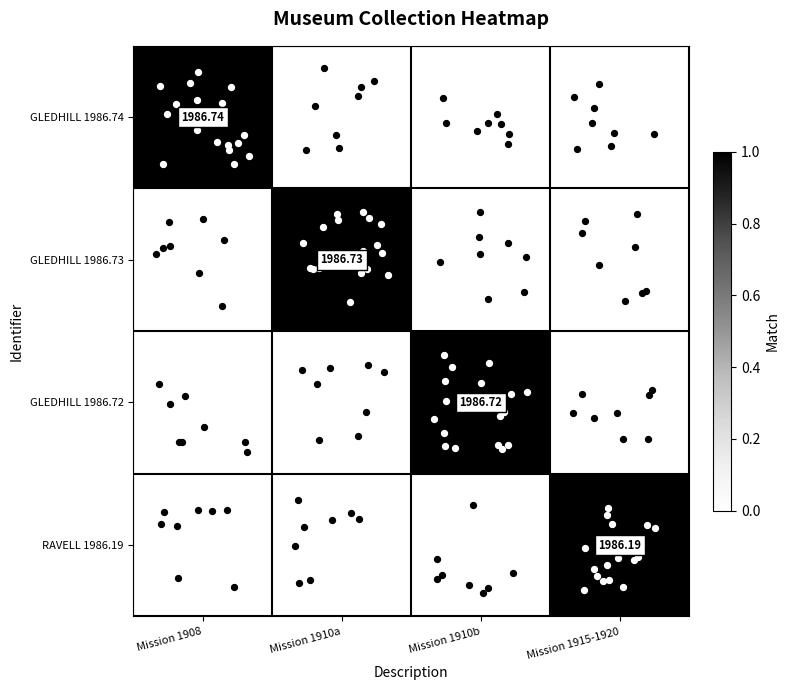

Count the 1986.72 values in the range 0 to 1.

4